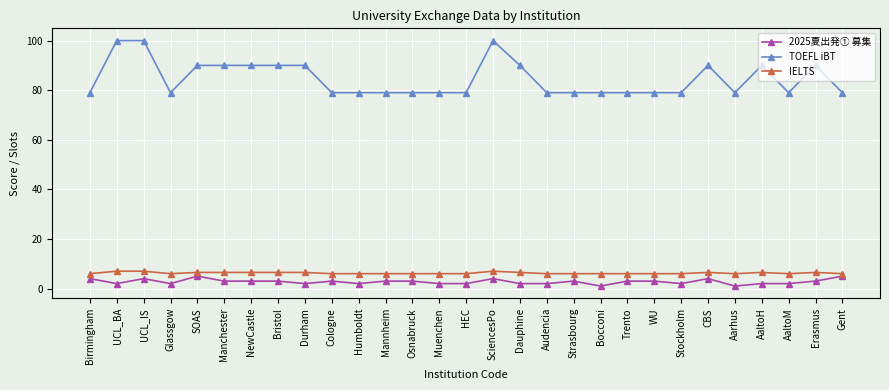

Read the IELTS value at Erasmus.

6.5